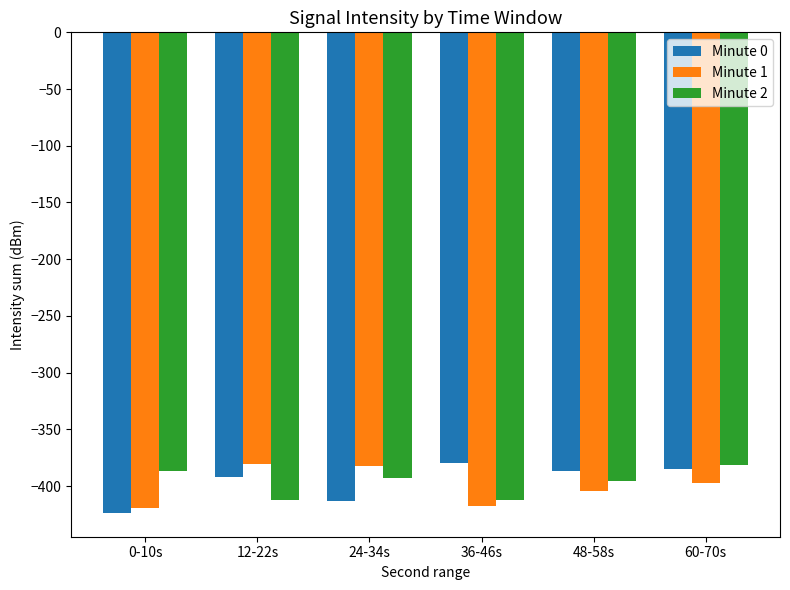

What is the label of the 1st bar from the right?

60-70s